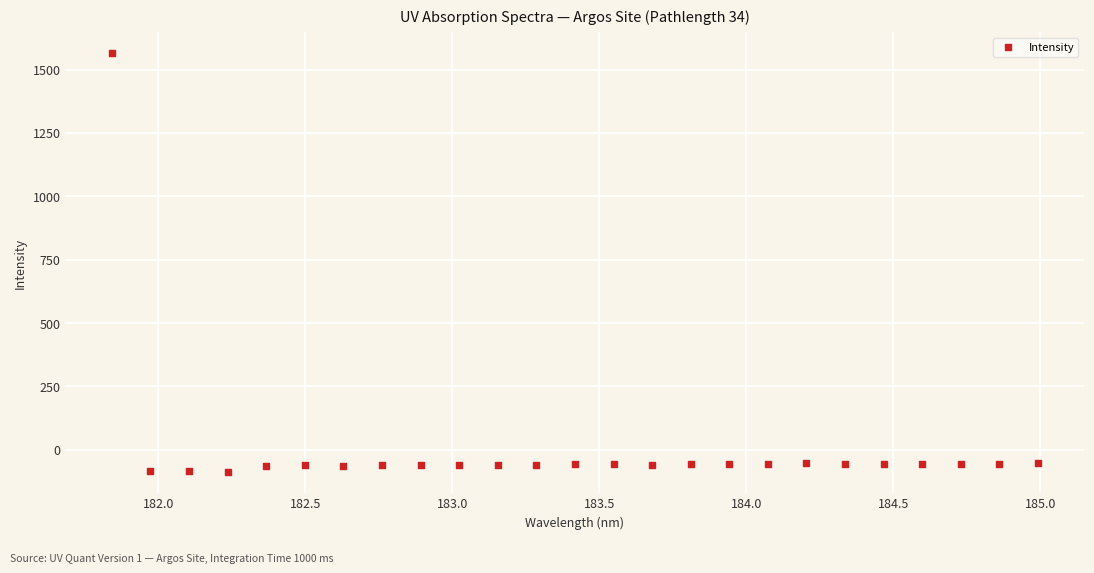

What is the range of X values (max minus min)?

3.1